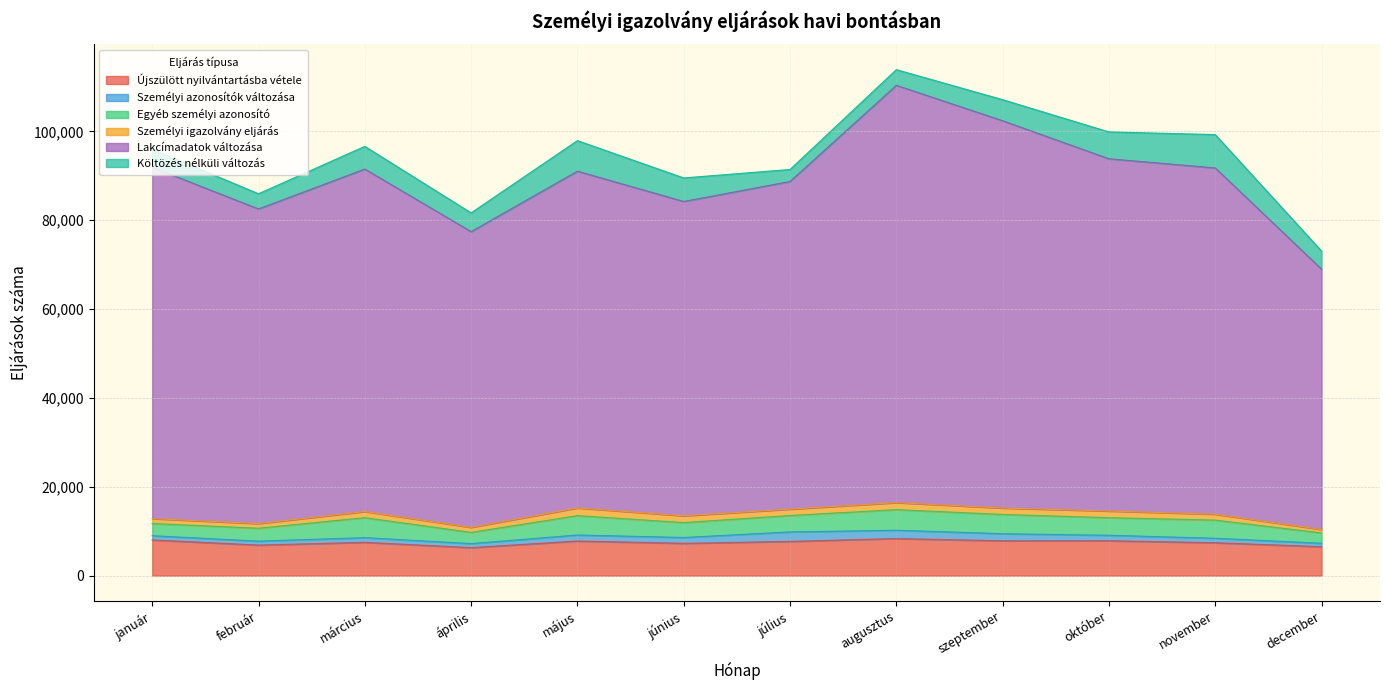

True or false: Lakcímadatok változása and Költözés nélküli változás intersect in this chart.

False